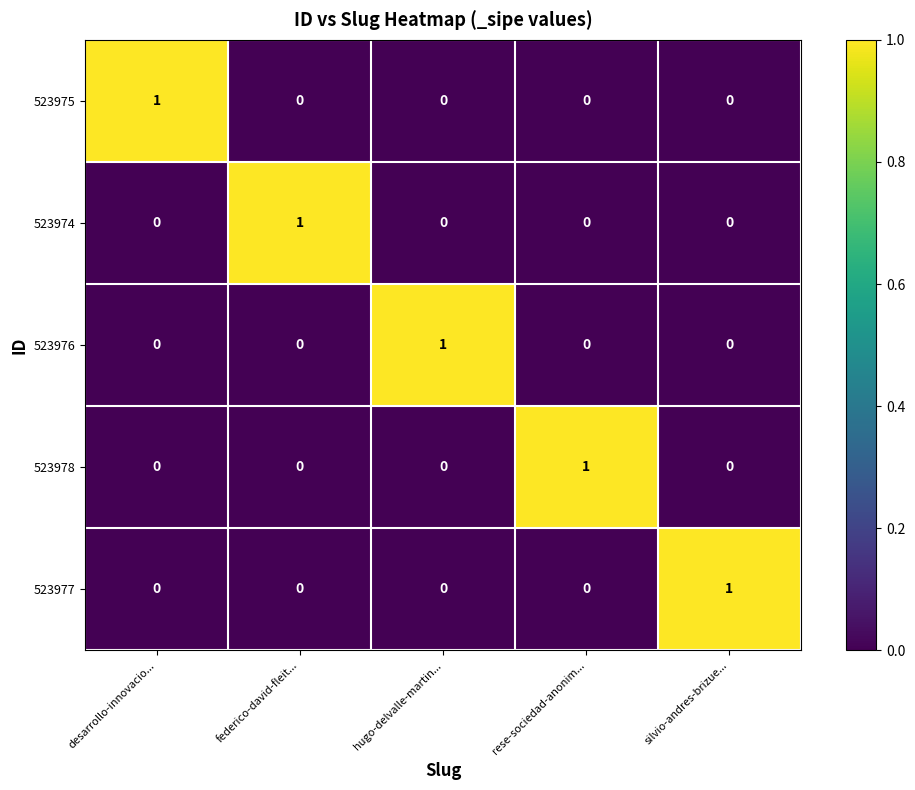

What is the total value across all series at silvio-andres-brizue...?

1